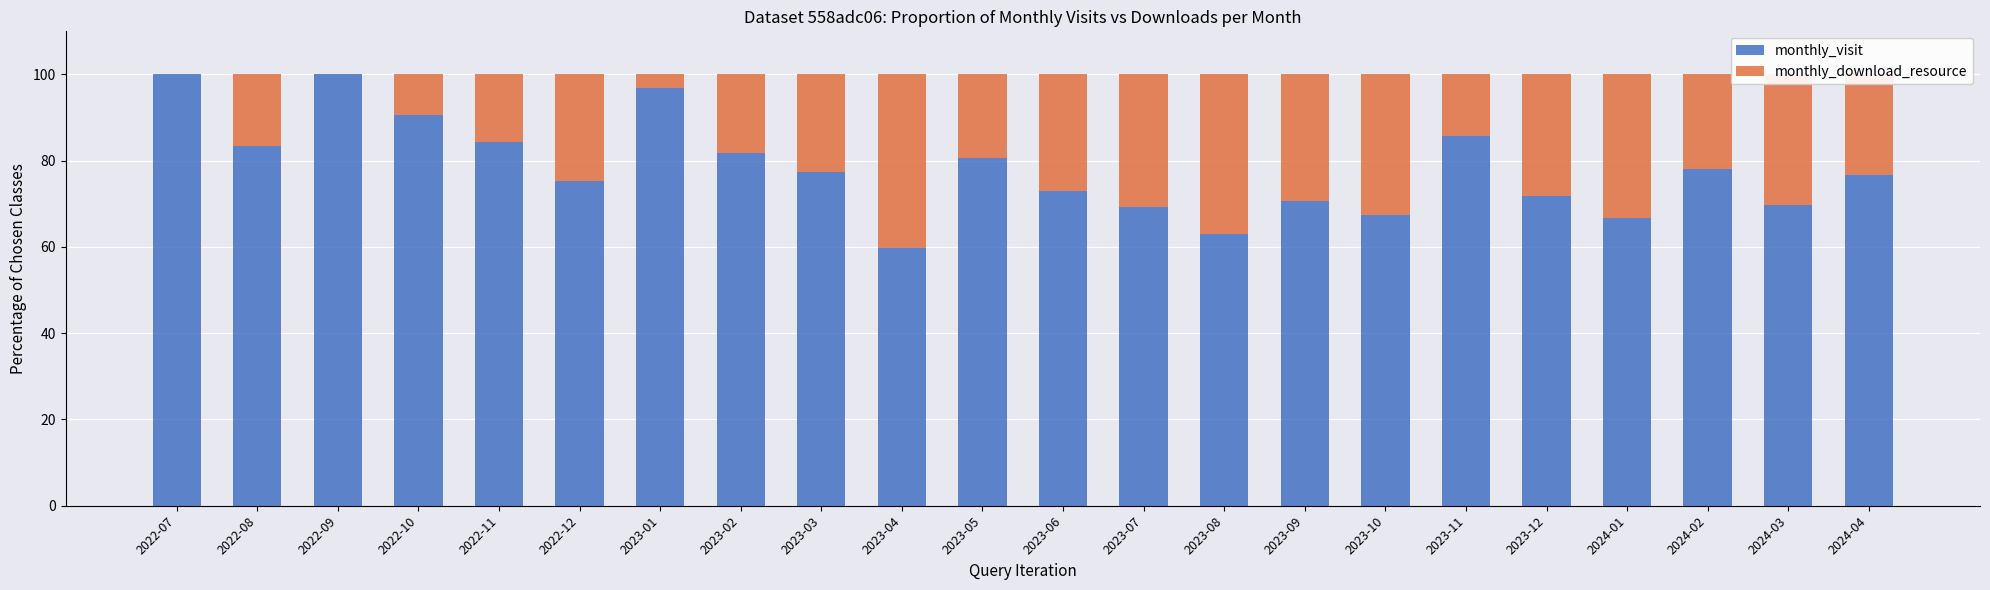

What is the sum of all monthly_visit values?

1722.4